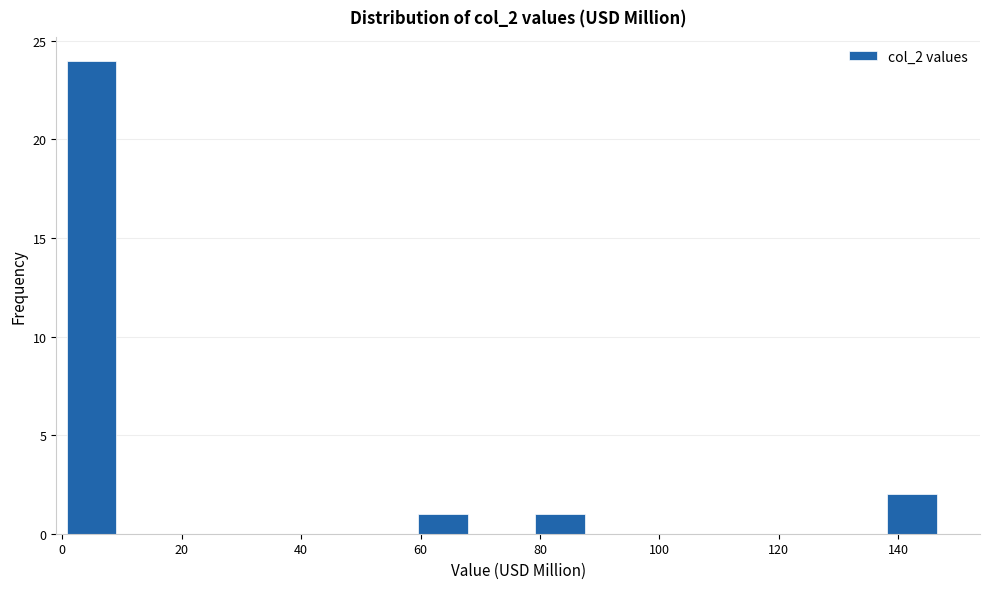

How tall is the bar that spans 0 to 10 on the x-axis? Neither the bar edges nor the heights are printed on the chart, so give them approximately, as read against the axes.

24